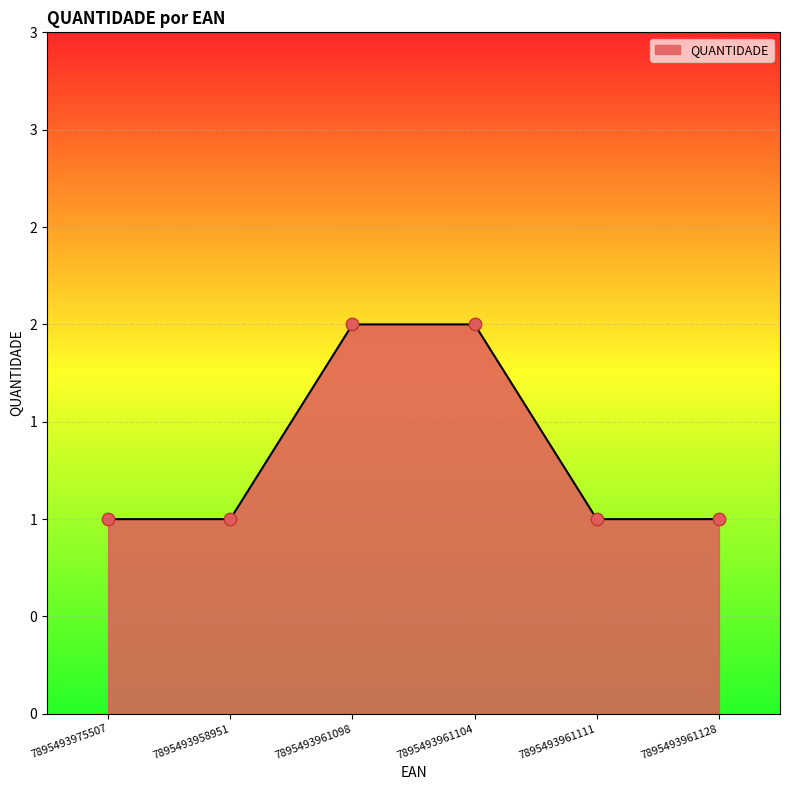

What is the change in value from 7895493961098 to 7895493961111?

-1